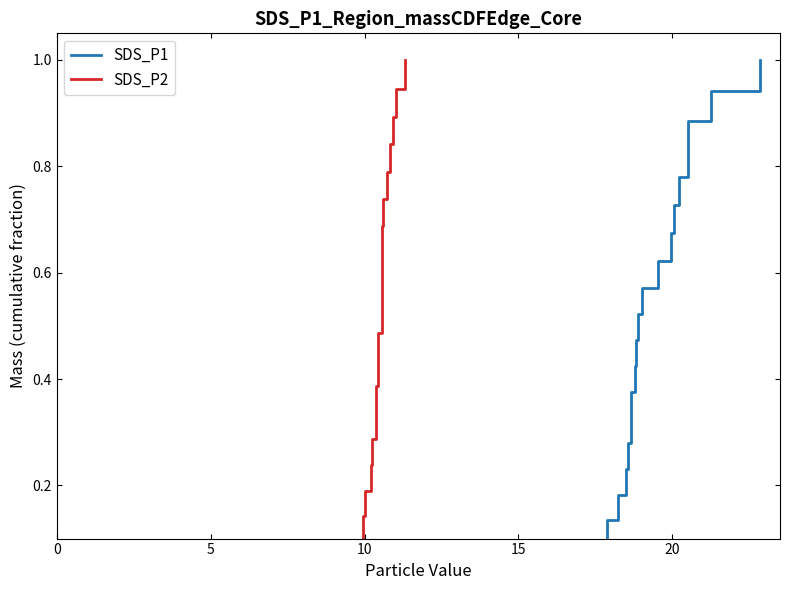

True or false: SDS_P1 has more than 2 interior local peaks.

False